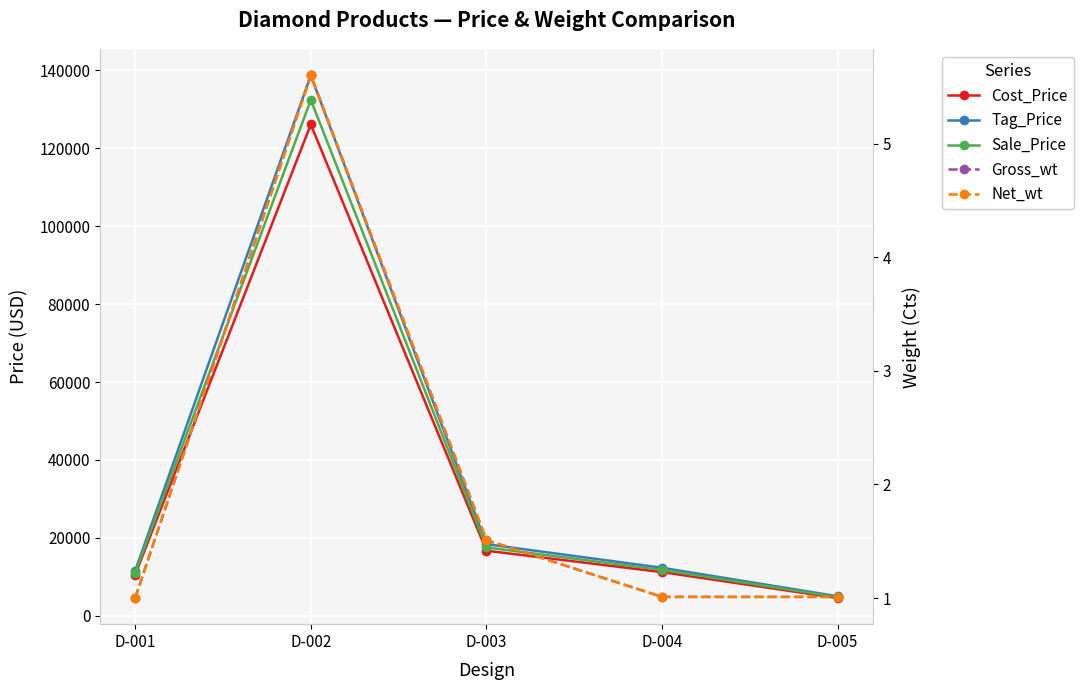

Reading left to right, what are all the values shown in this chart?

Cost_Price: 10500.0	126100.0	16700.0	11200.0	4550.0
Tag_Price: 11550.0	138710.0	18370.0	12320.0	5005.0
Sale_Price: 11025.0	132405.0	17535.0	11760.0	4777.5
Gross_wt: 1.0	5.6	1.5	1.0	1.0
Net_wt: 1.0	5.6	1.5	1.0	1.0